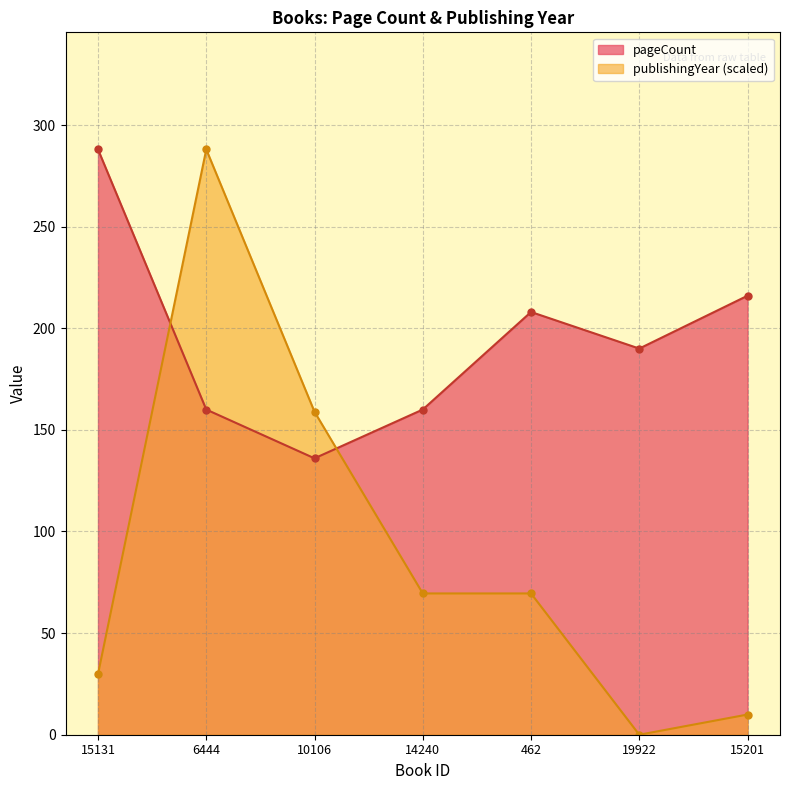

What is the sum of the publishingYear values at 6444 and 14240?

357.5